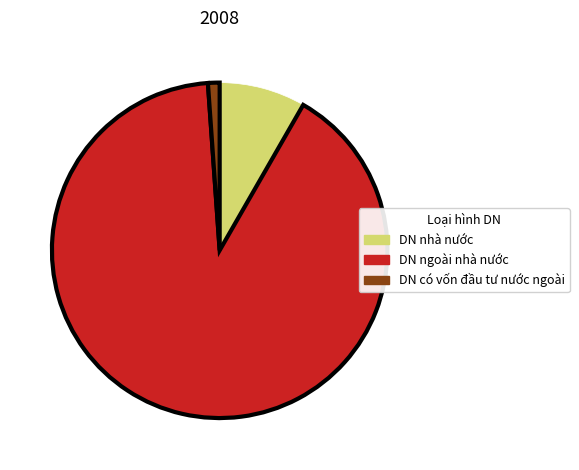

Count the number of slices in the pie.

3